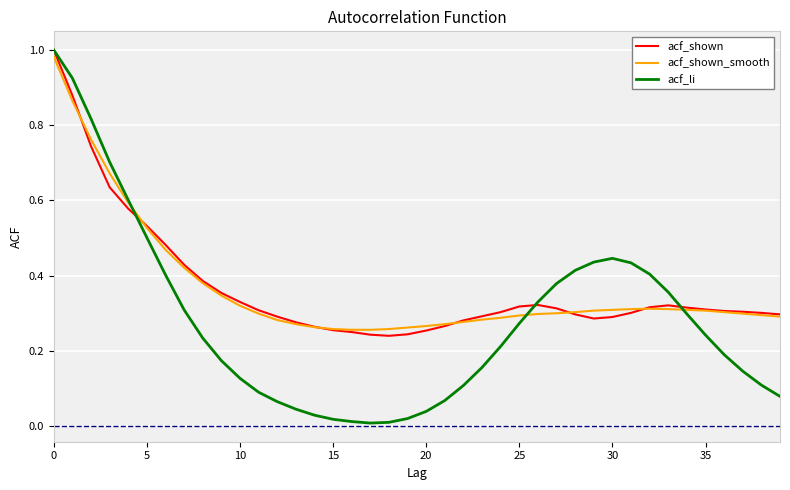

Which series has the largest range (max minus min)?

acf_li